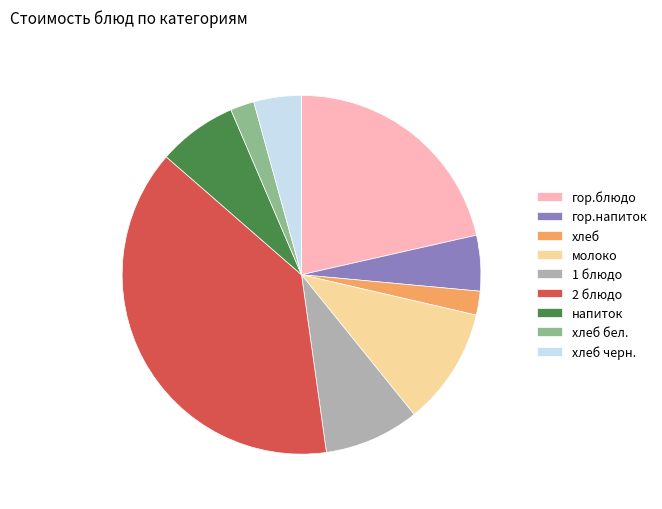

Is there any slice that represents more than half of the pie?

No